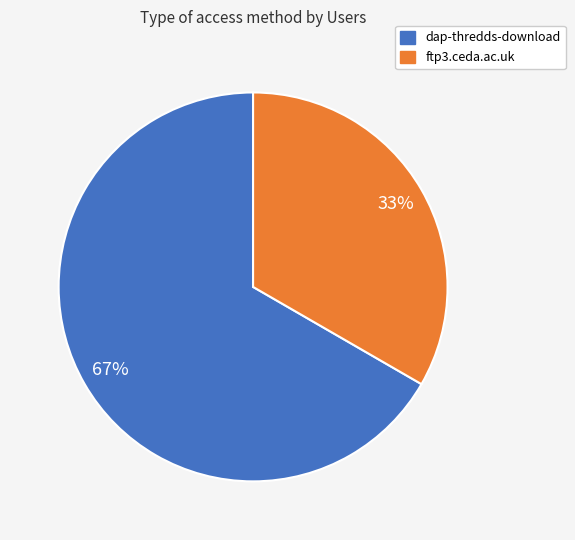

Rank the categories by value from highest to lowest.

dap-thredds-download, ftp3.ceda.ac.uk